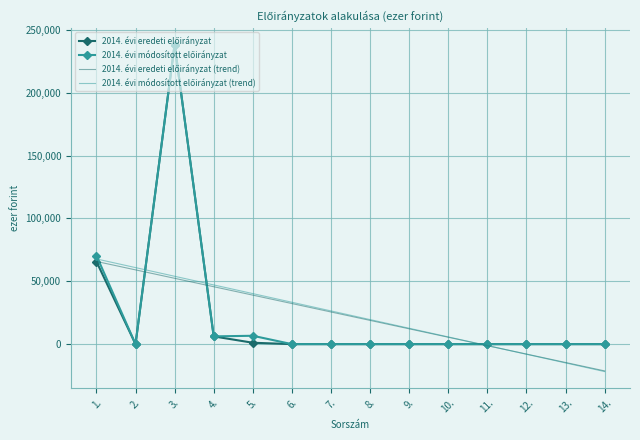

What is the maximum value shown in the chart?

238254.0